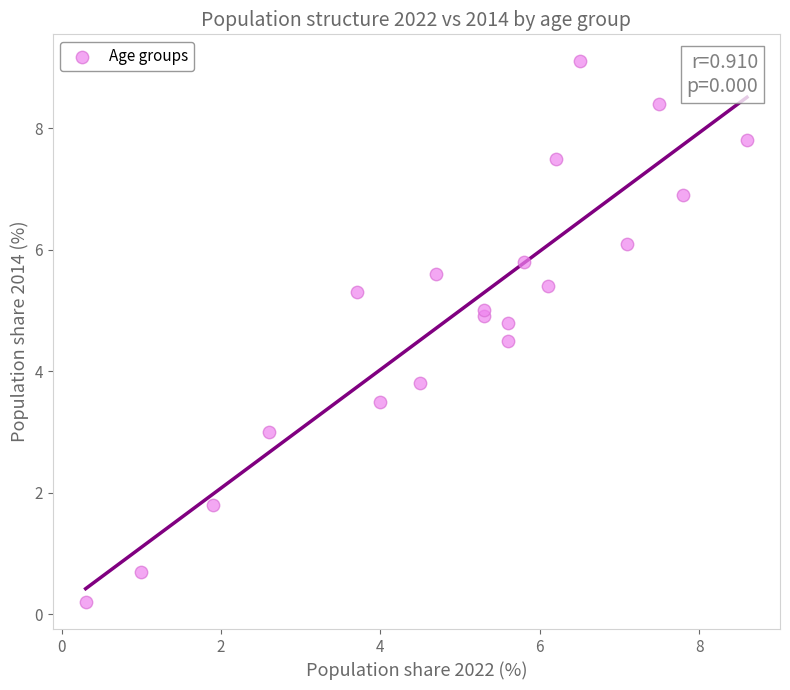

What Y value in the scatter plot is closest to 4?

3.8